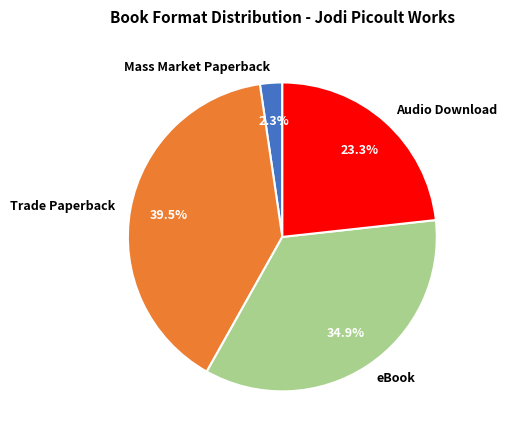

Which category has the smallest portion of the pie?

Mass Market Paperback